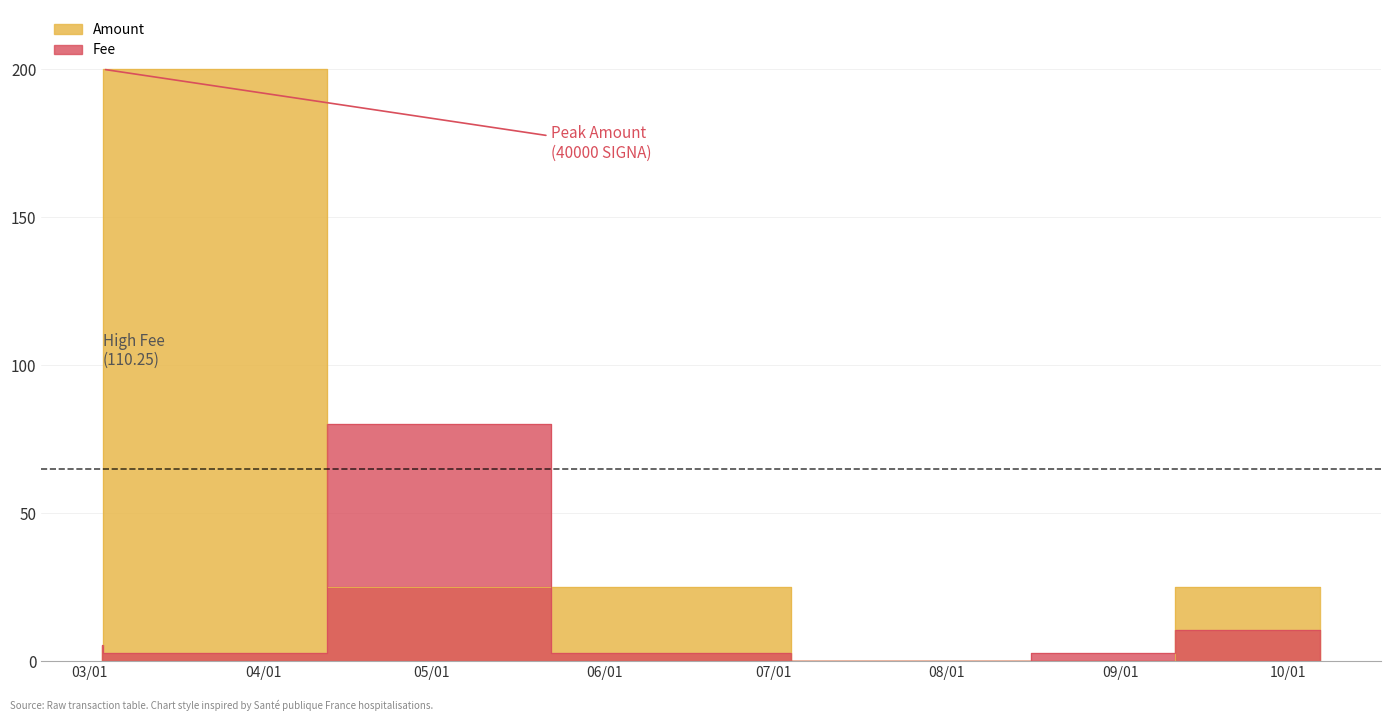

Is the value of Amount at 2022-05-22 10:46:01 greater than the value of Fee at 2022-03-03 07:45:45?

Yes